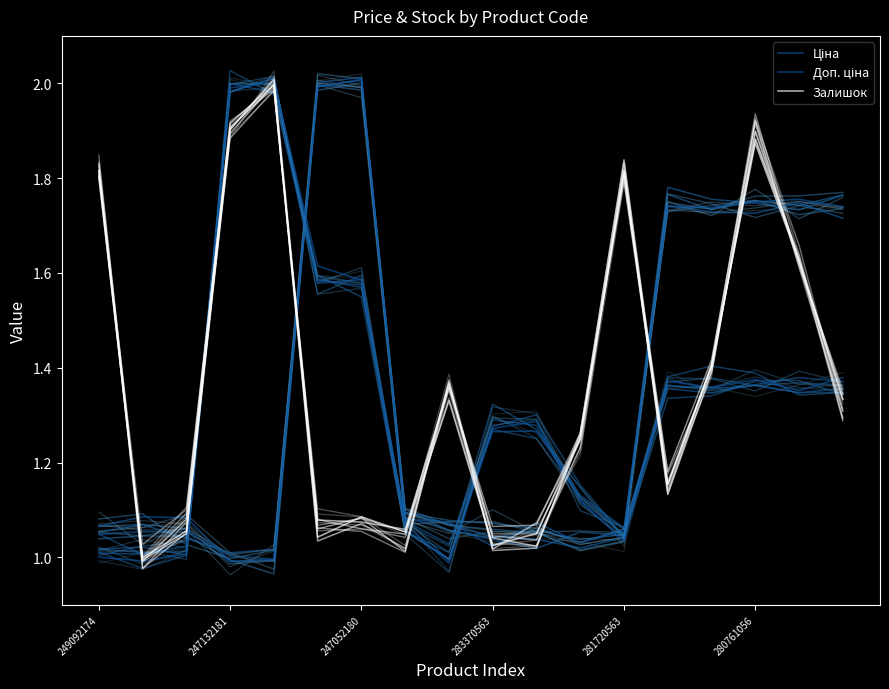

What is the sum of all Доп. ціна values?

23.8